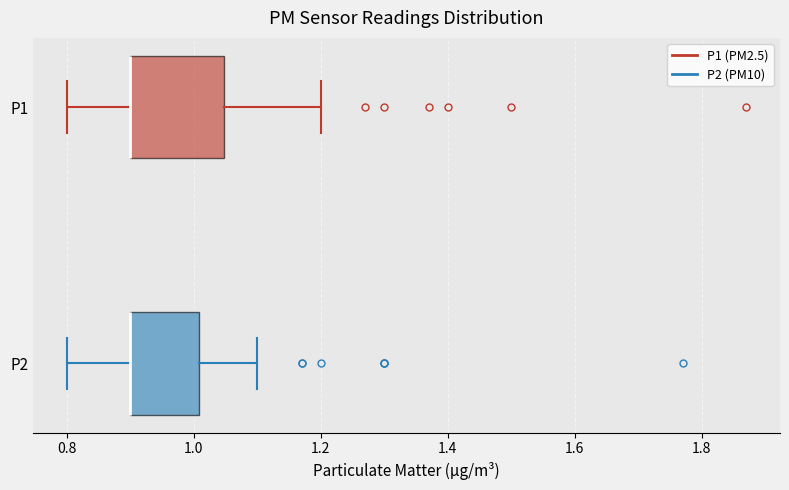

Reading bottom to top, read every box against the x-axis: the position of its median line, the range the box covers, and the ends of its whiskers. The values are not printed on the chart, so give them approximately, as read against the axis.

P2: median 0.90 (drawn on the box's left edge), box 0.90 to 1.00, whiskers 0.80 to 1.10
P1: median 0.90 (drawn on the box's left edge), box 0.90 to 1.04, whiskers 0.80 to 1.20